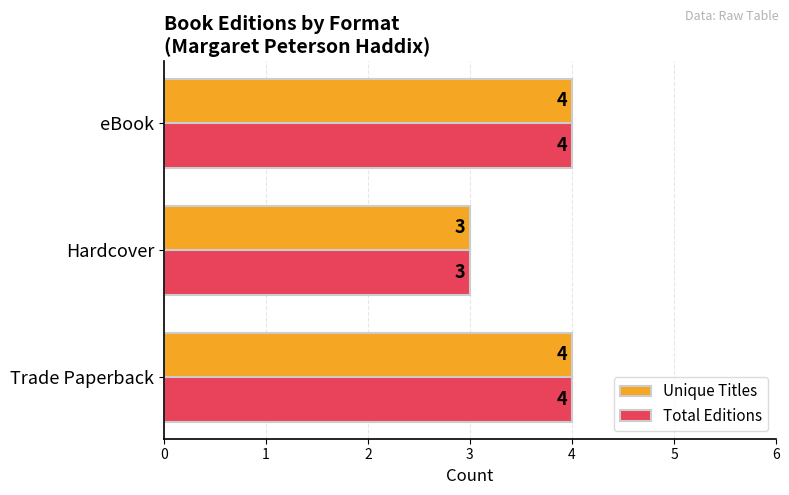

How many Total Editions values are between 3 and 4?

3